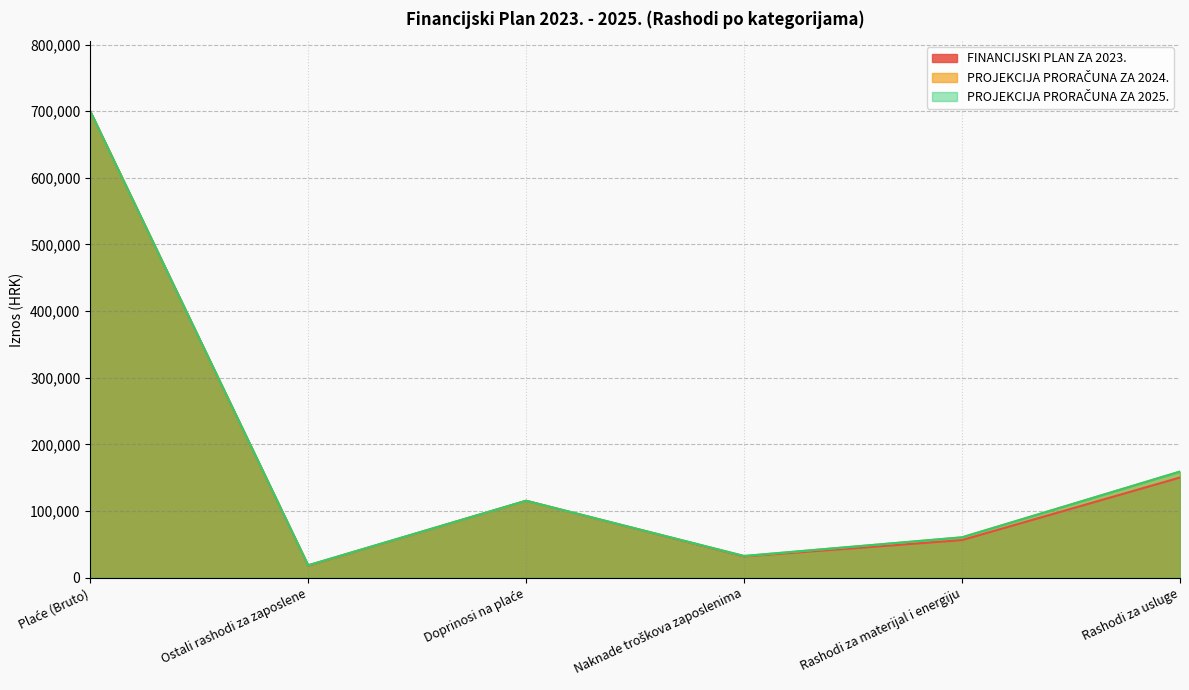

What are all the series names shown in the legend?

FINANCIJSKI PLAN ZA 2023., PROJEKCIJA PRORAČUNA ZA 2024., PROJEKCIJA PRORAČUNA ZA 2025.